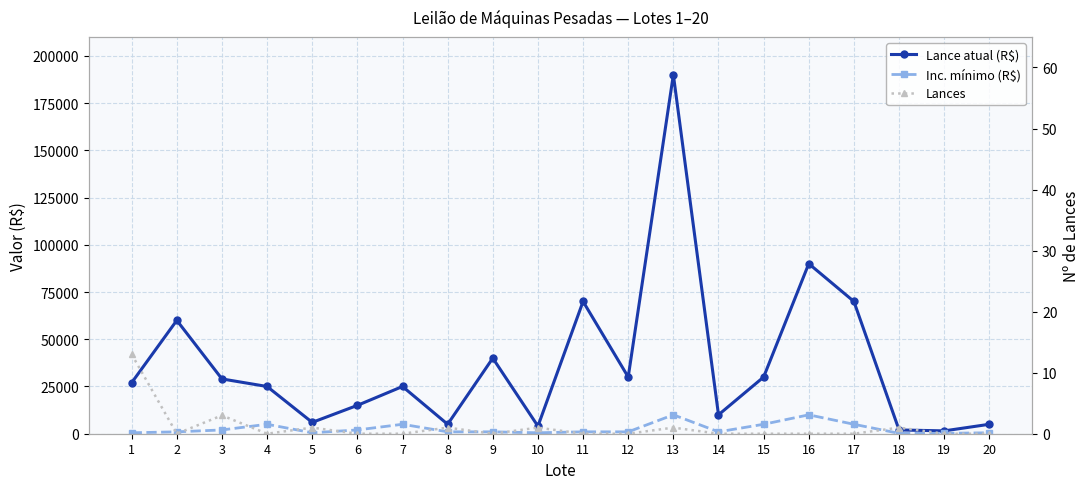

Where is the first local maximum for Lances?

3